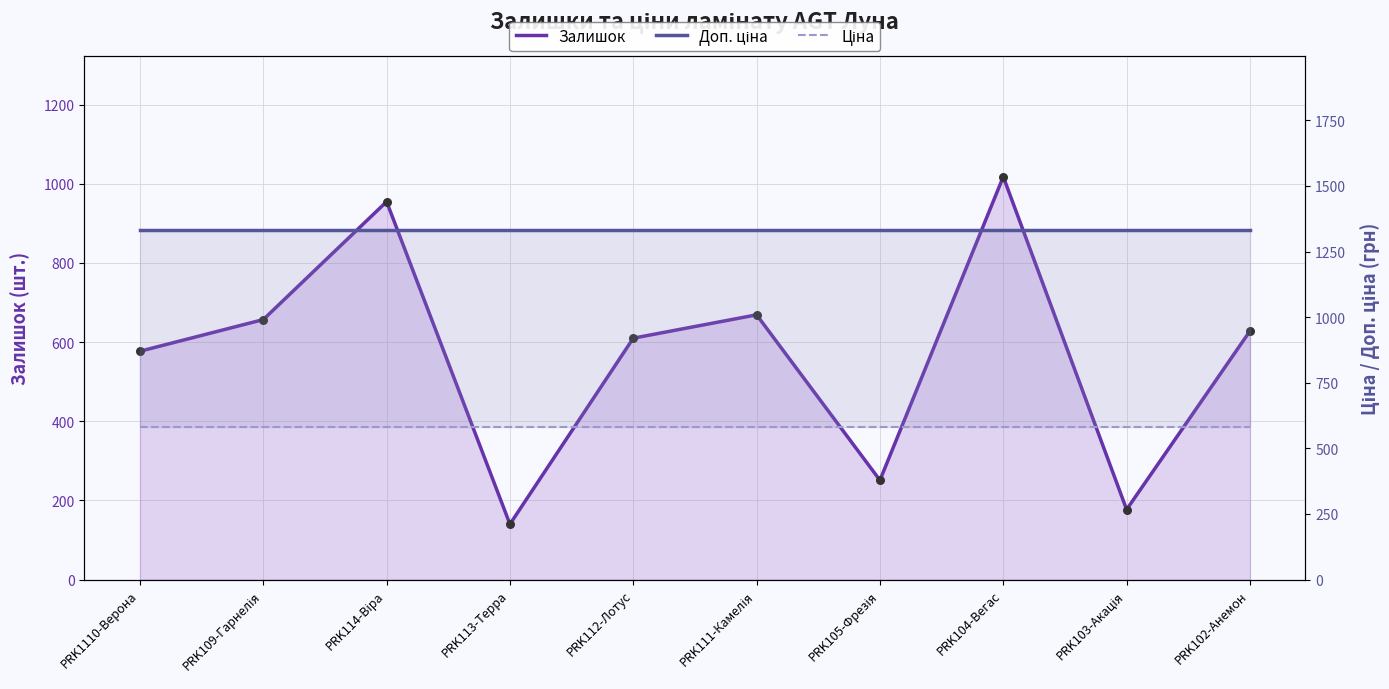

What is the total value across all series at PRK111-Камелія?

2579.6